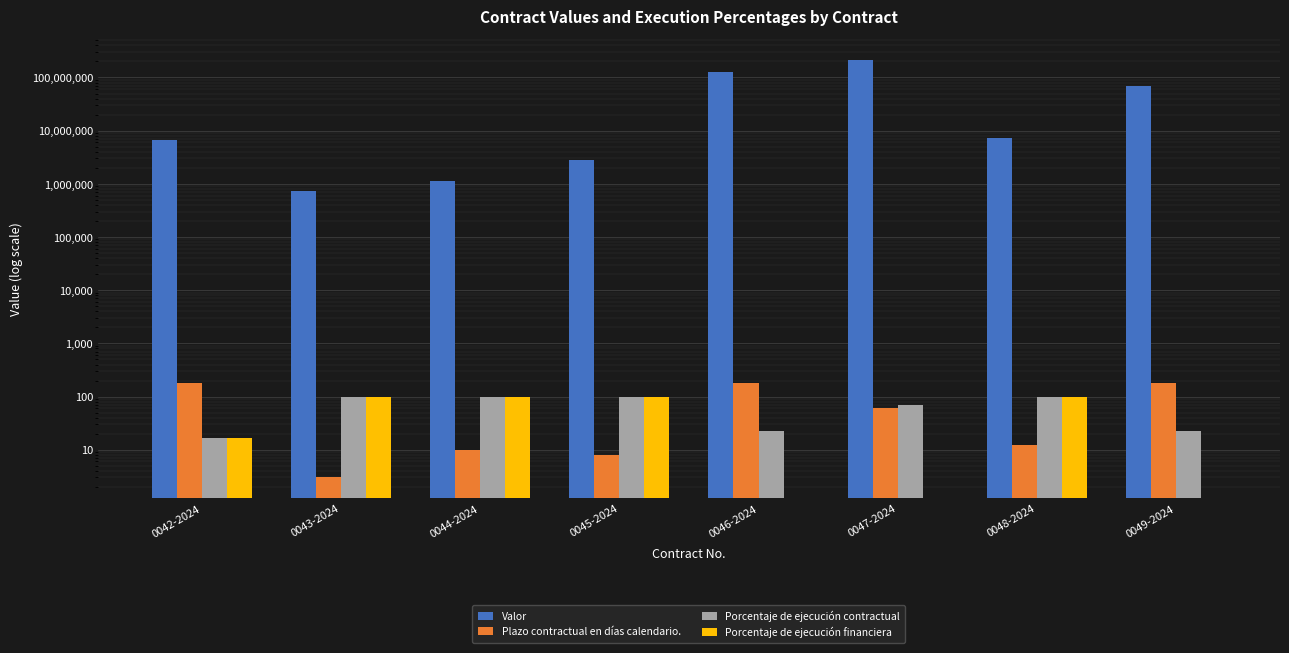

Between 0046-2024 and 0045-2024, which is larger?

0046-2024